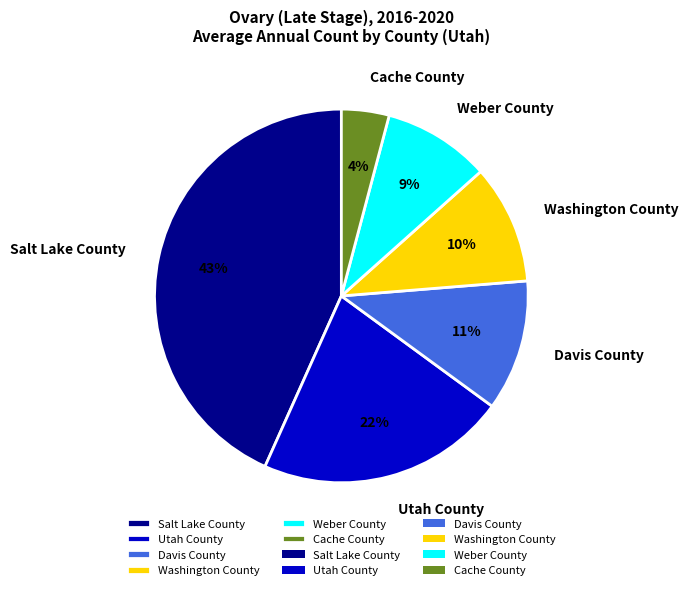

Is there a majority slice in this chart?

No